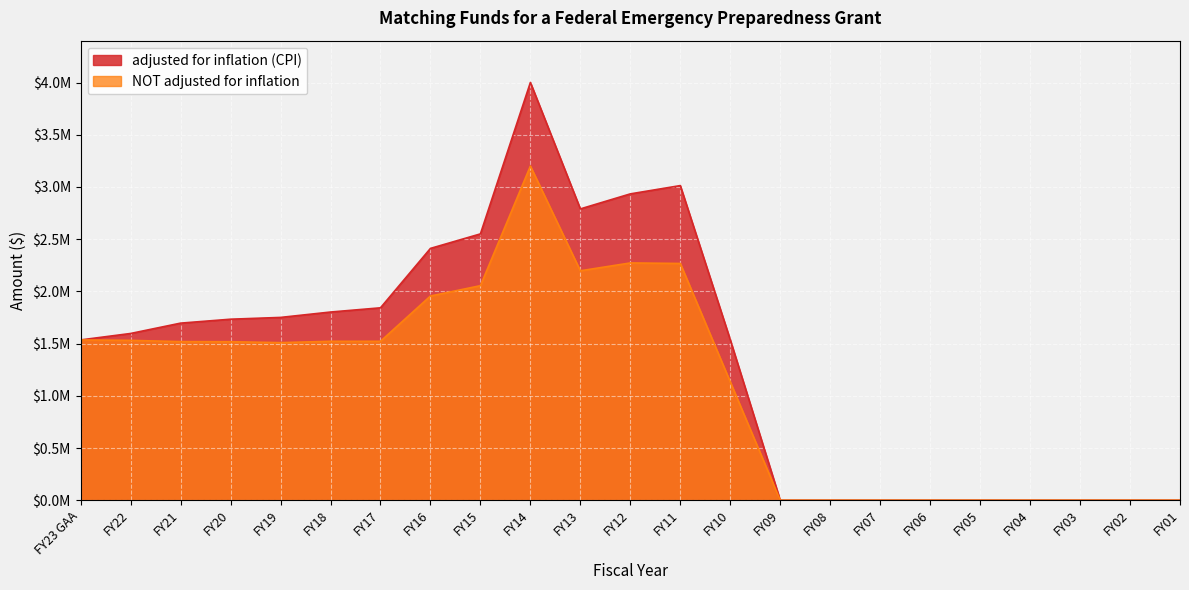

In adjusted for inflation (CPI), how many points are lower than both neighbors (excluding endpoints)?

1